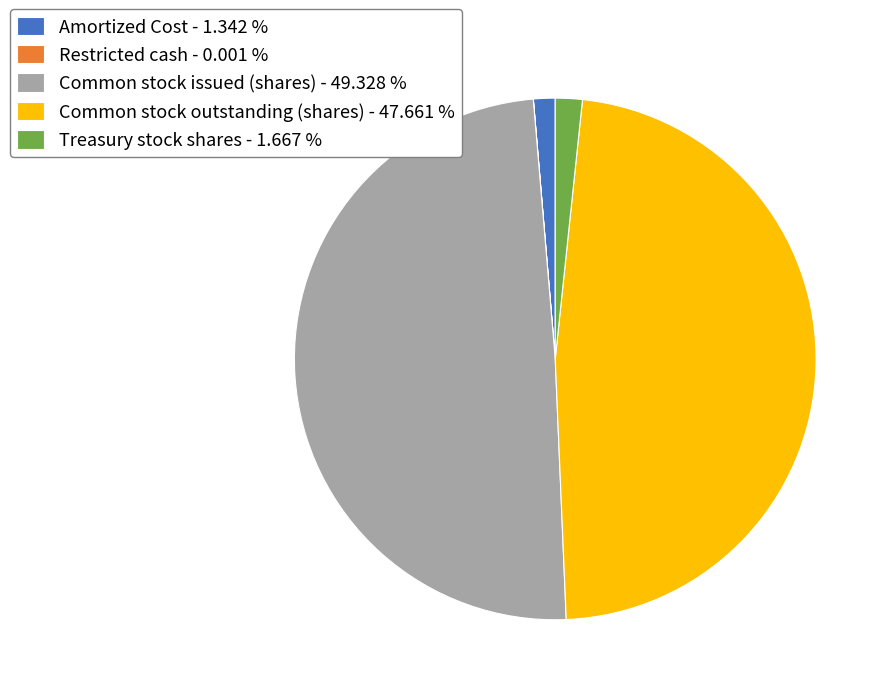

Is there any slice that represents more than half of the pie?

No